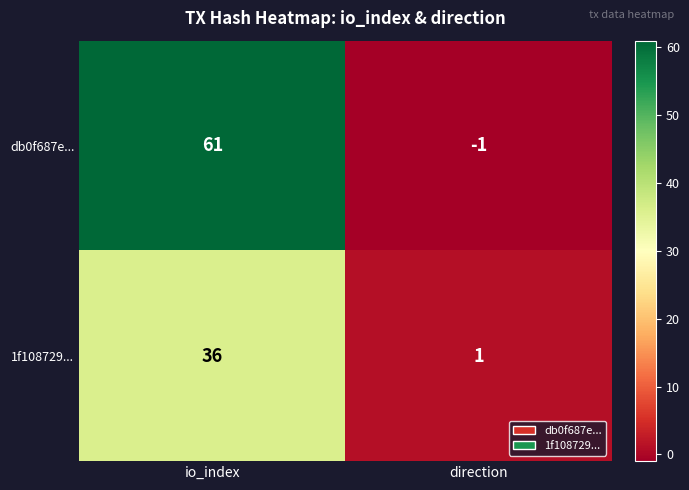

Rank the series by their maximum value, from highest to lowest.

db0f687e..., 1f108729...